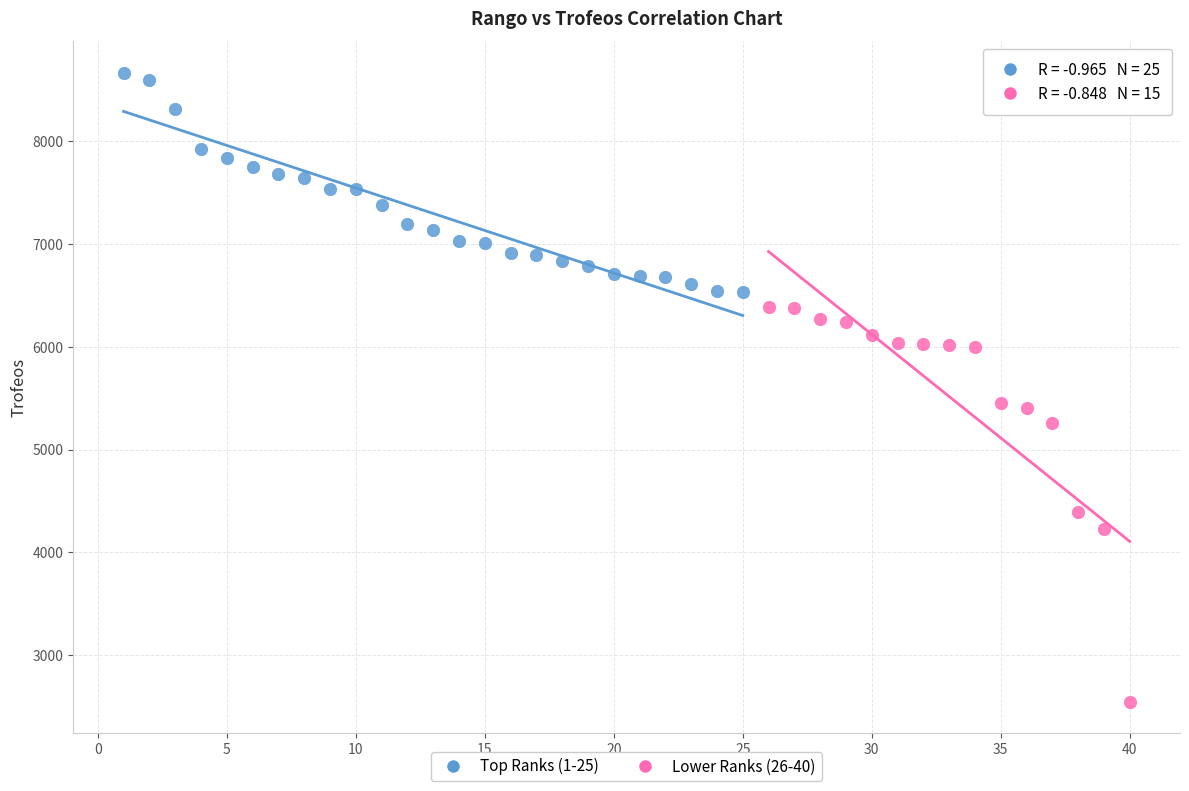

Which series contains the lowest Y value?

Lower Ranks (26-40)